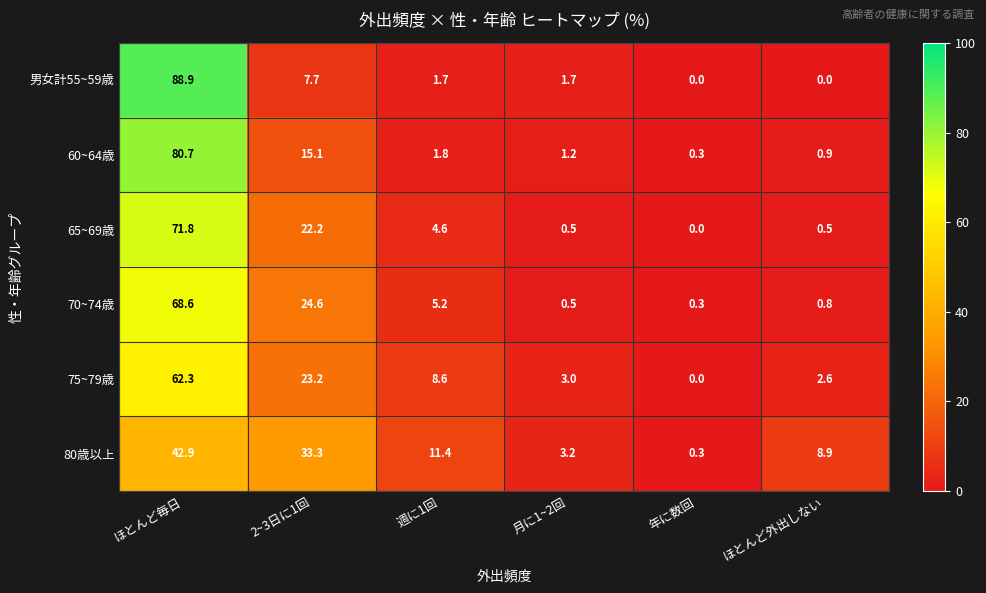

At 2~3日に1回, list the series in order from largest to smallest.

80歳以上, 70~74歳, 75~79歳, 65~69歳, 60~64歳, 男女計55~59歳